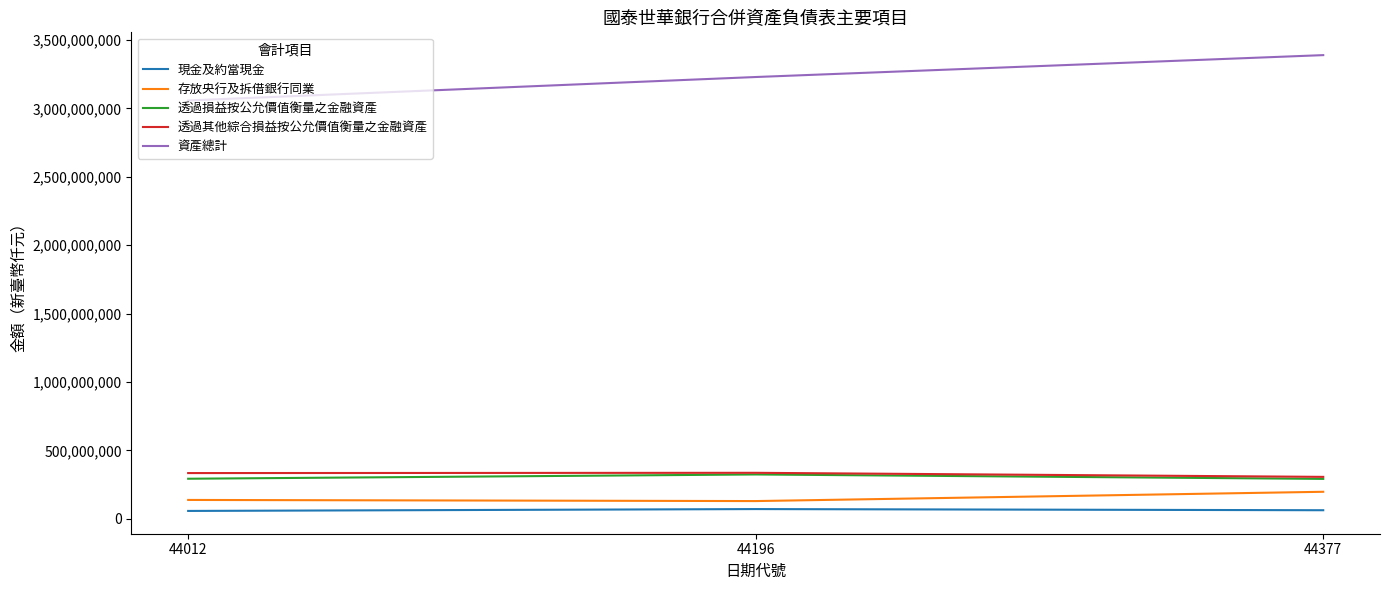

Which series has the widest spread of values?

資產總計